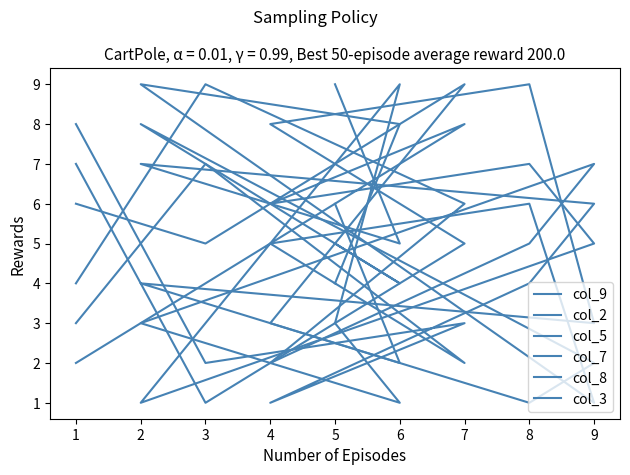

How many interior local valleys does the col_9 series have?

2